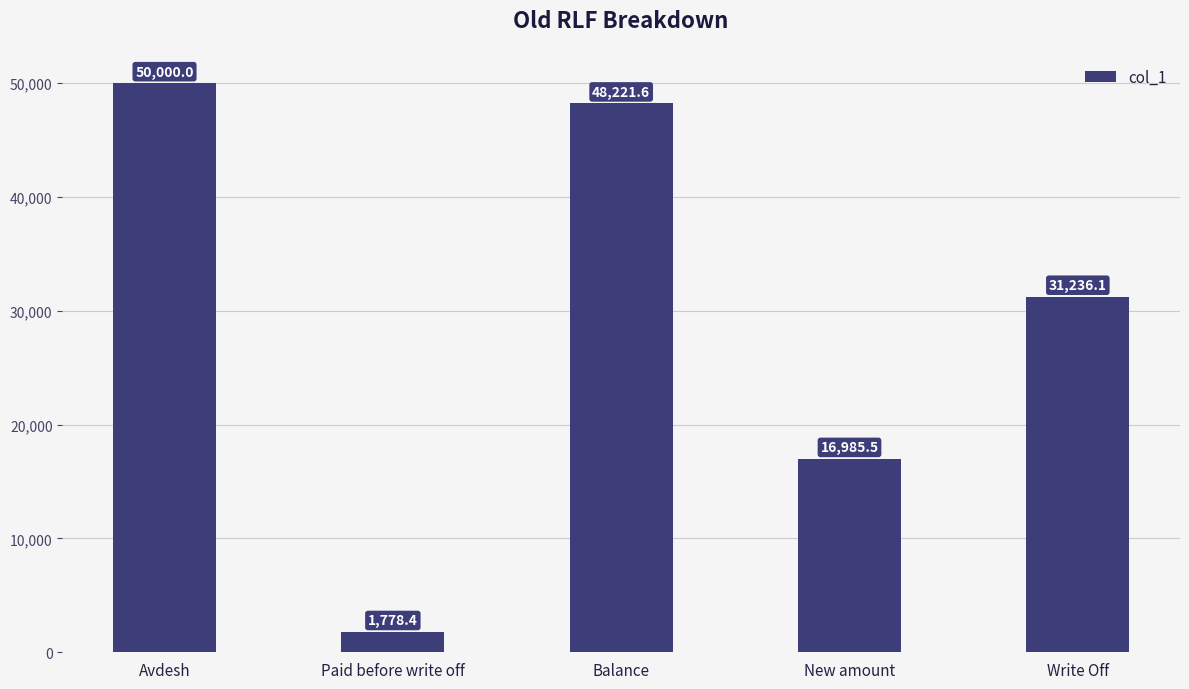

What is the ratio of the value at Avdesh to the value at New amount?

2.9